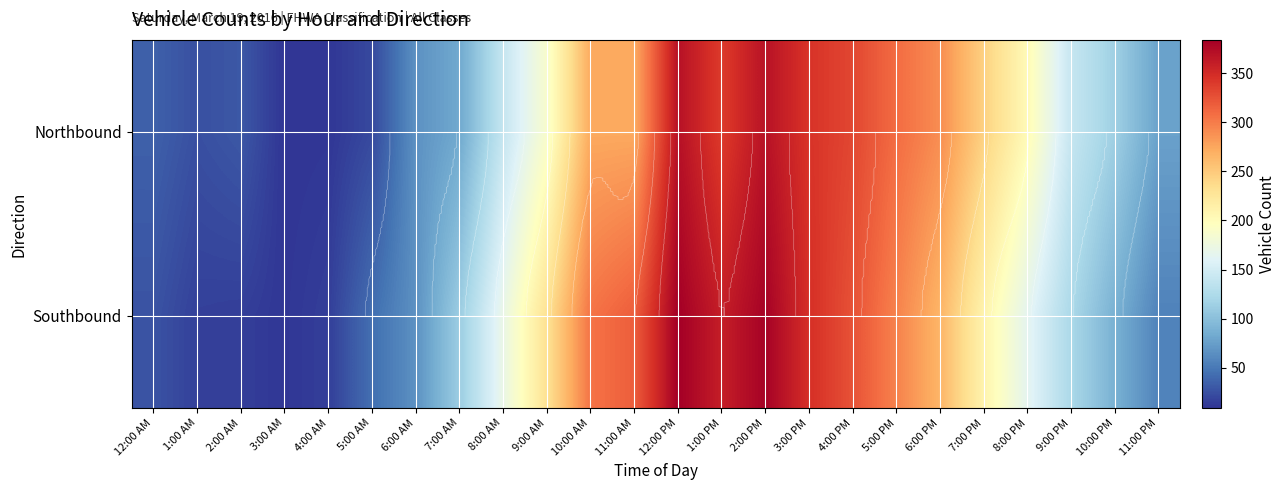

Rank the series by their maximum value, from lowest to highest.

Northbound, Southbound